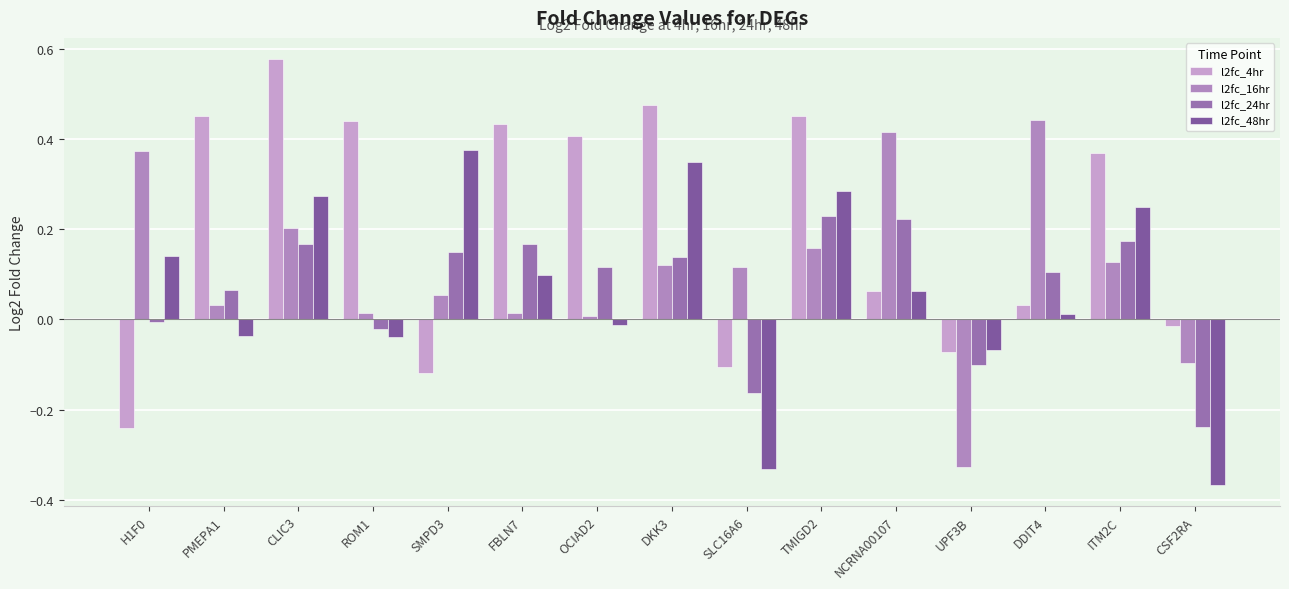

Which series has the largest total across all categories?

l2fc_4hr